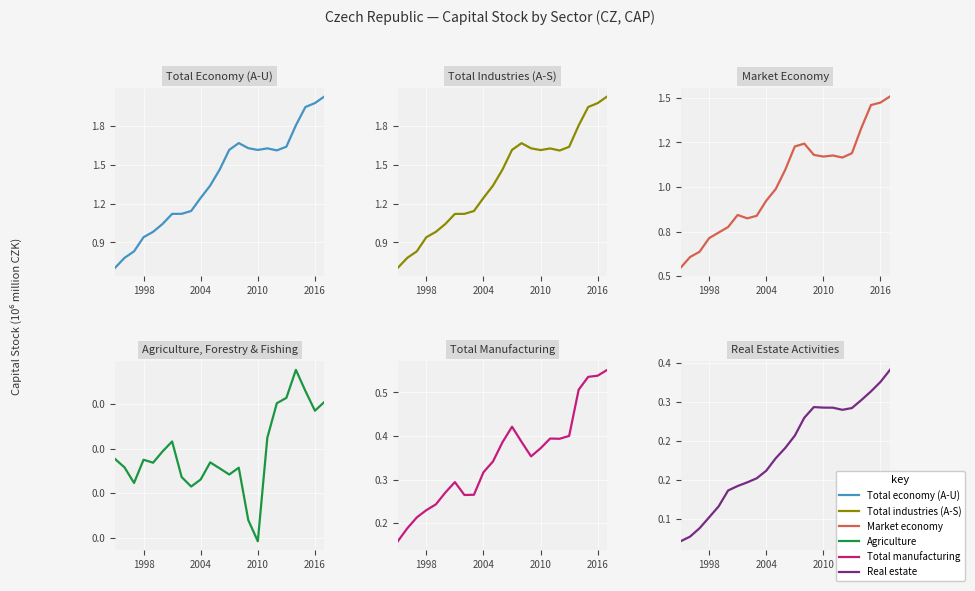

Rank the series at 2016 from lowest to highest value.

Agriculture, Real estate, Total manufacturing, Market economy, Total industries (A-S), Total economy (A-U)